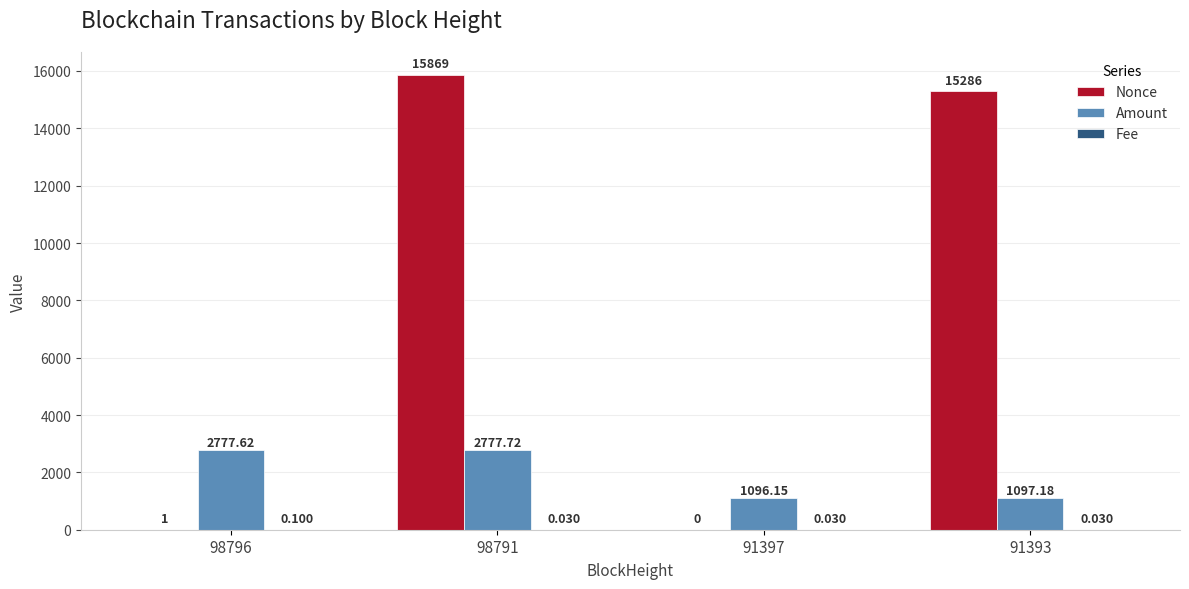

Which series has the largest total across all categories?

Nonce